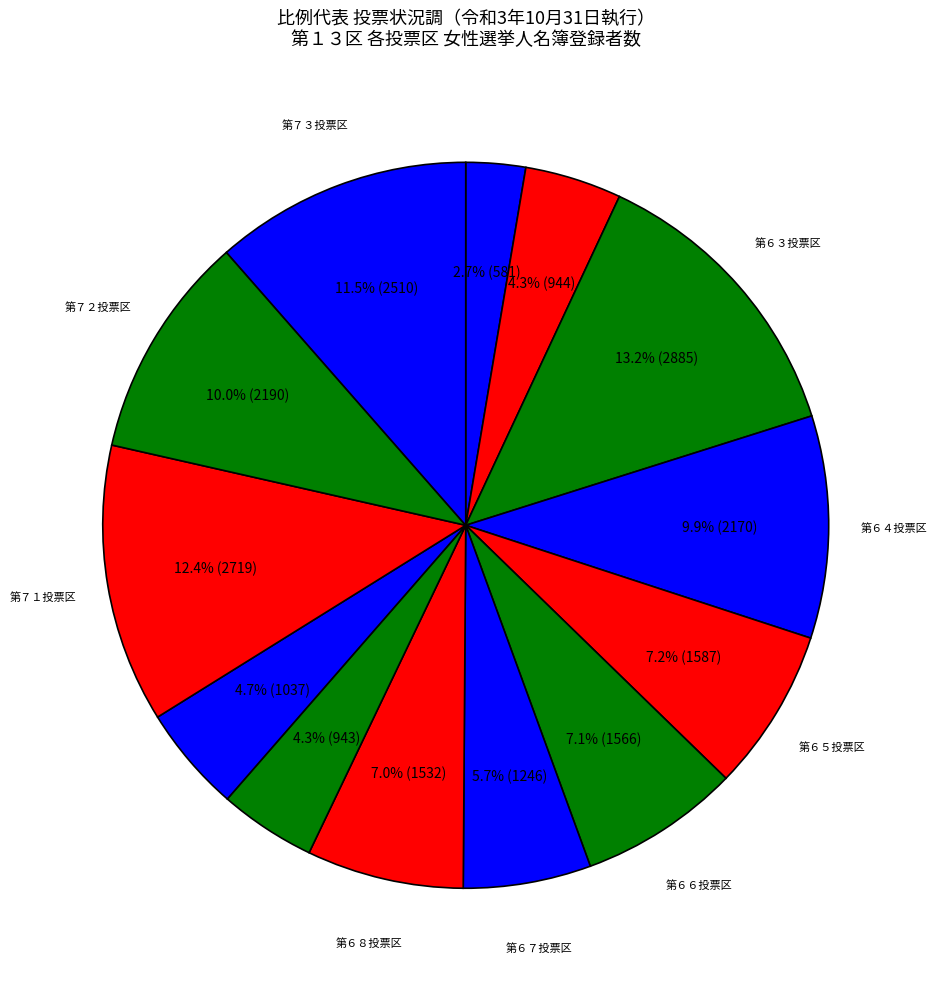

What is the largest slice in the pie chart?

第６３投票区